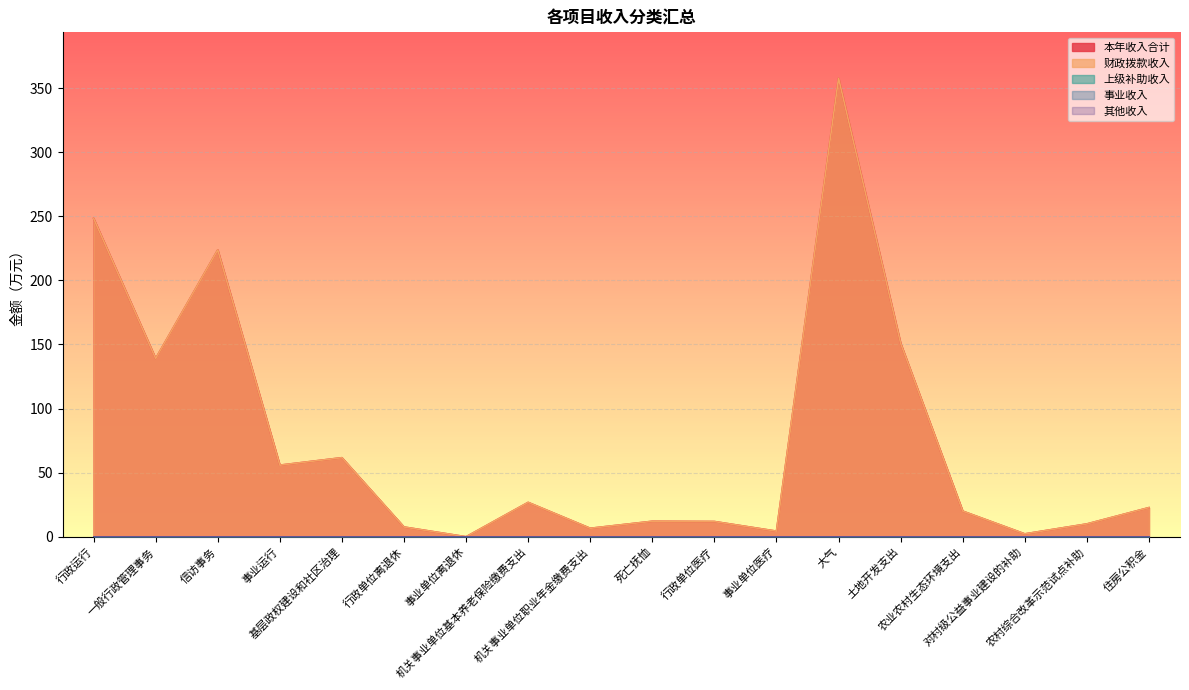

Which series has the widest spread of values?

本年收入合计